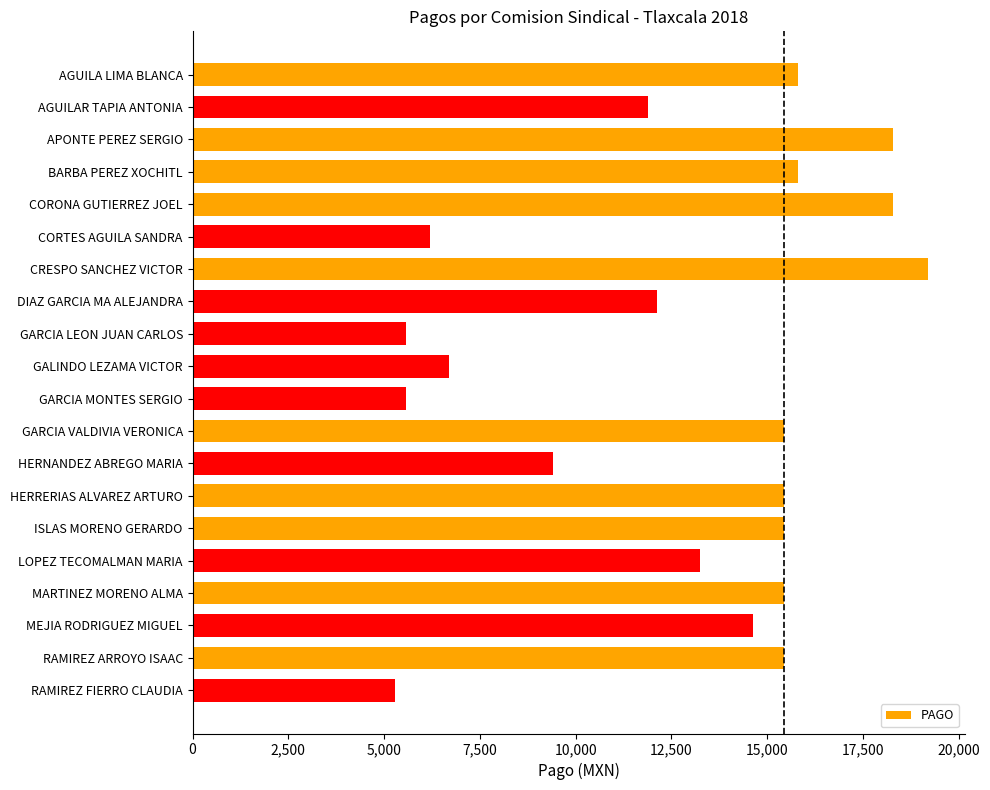

What is the ratio of the value at HERNANDEZ ABREGO MARIA to the value at GALINDO LEZAMA VICTOR?

1.4